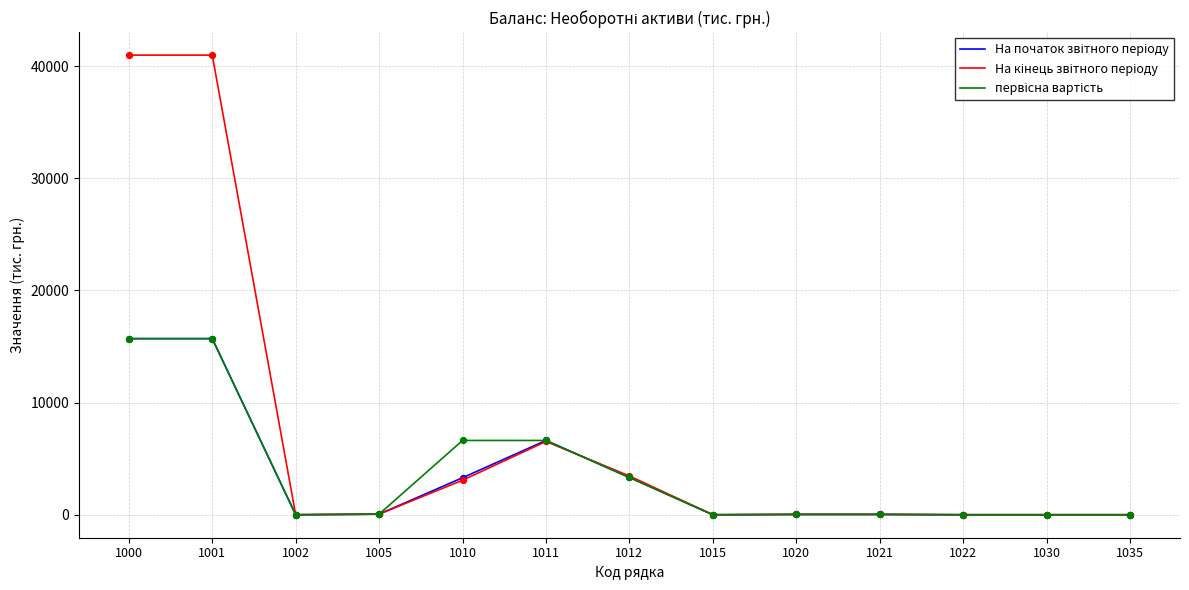

What is the total value across all series at 1001?

72385